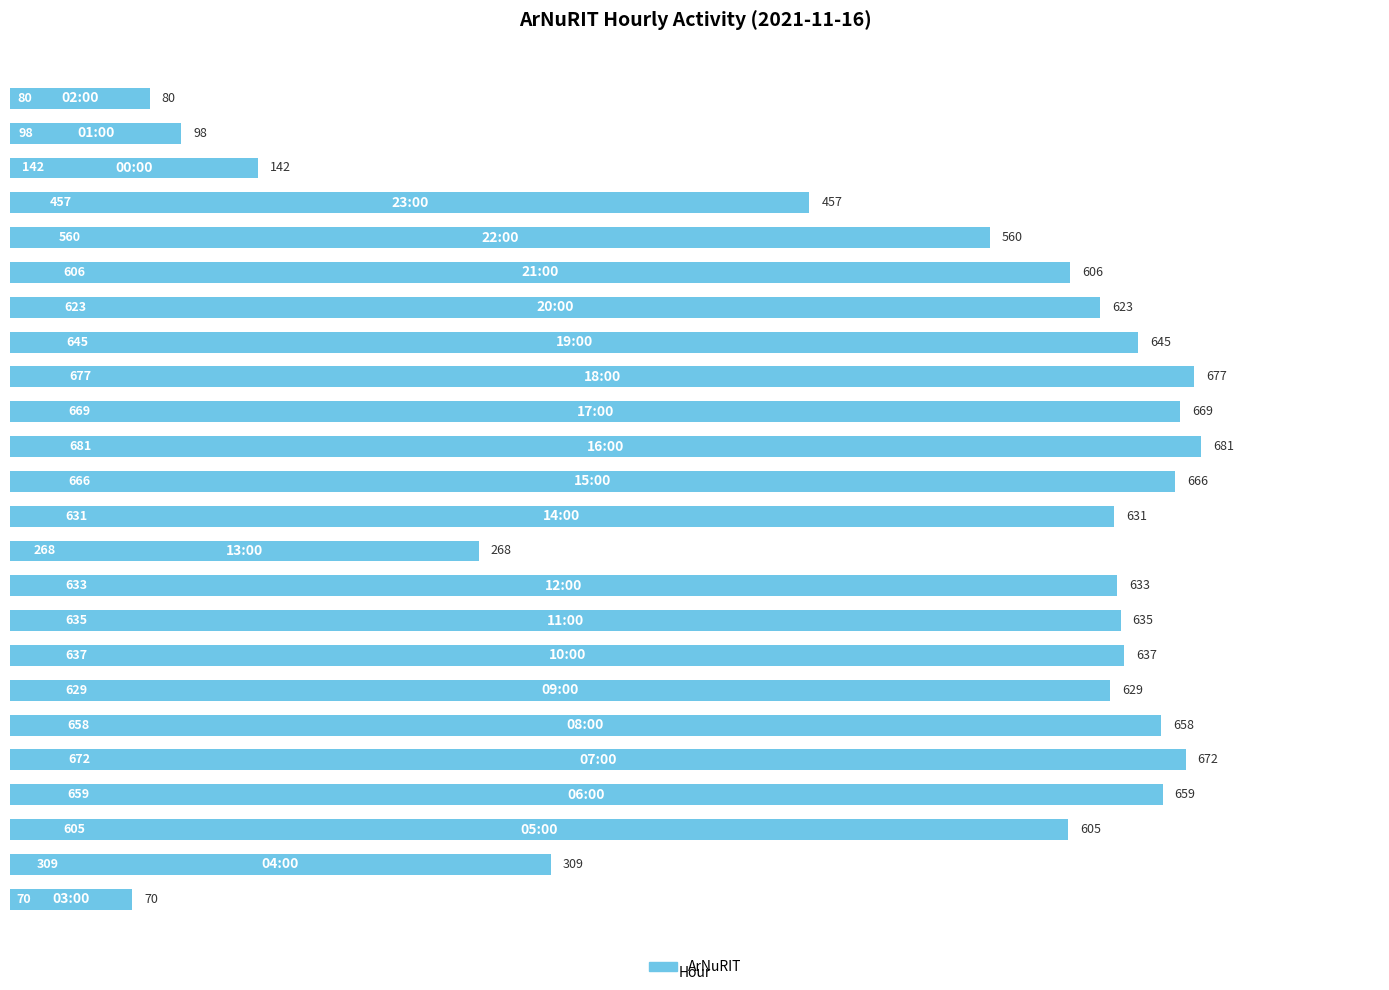

What is the average value?

513